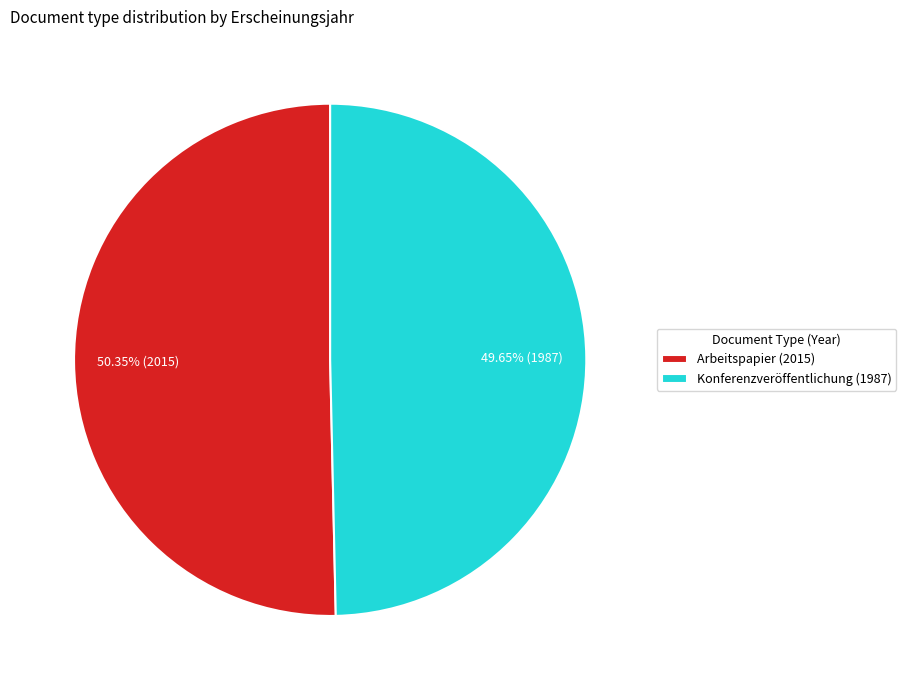

What is the ratio of the value at Konferenzveröffentlichung (1987) to the value at Arbeitspapier (2015)?

1.0